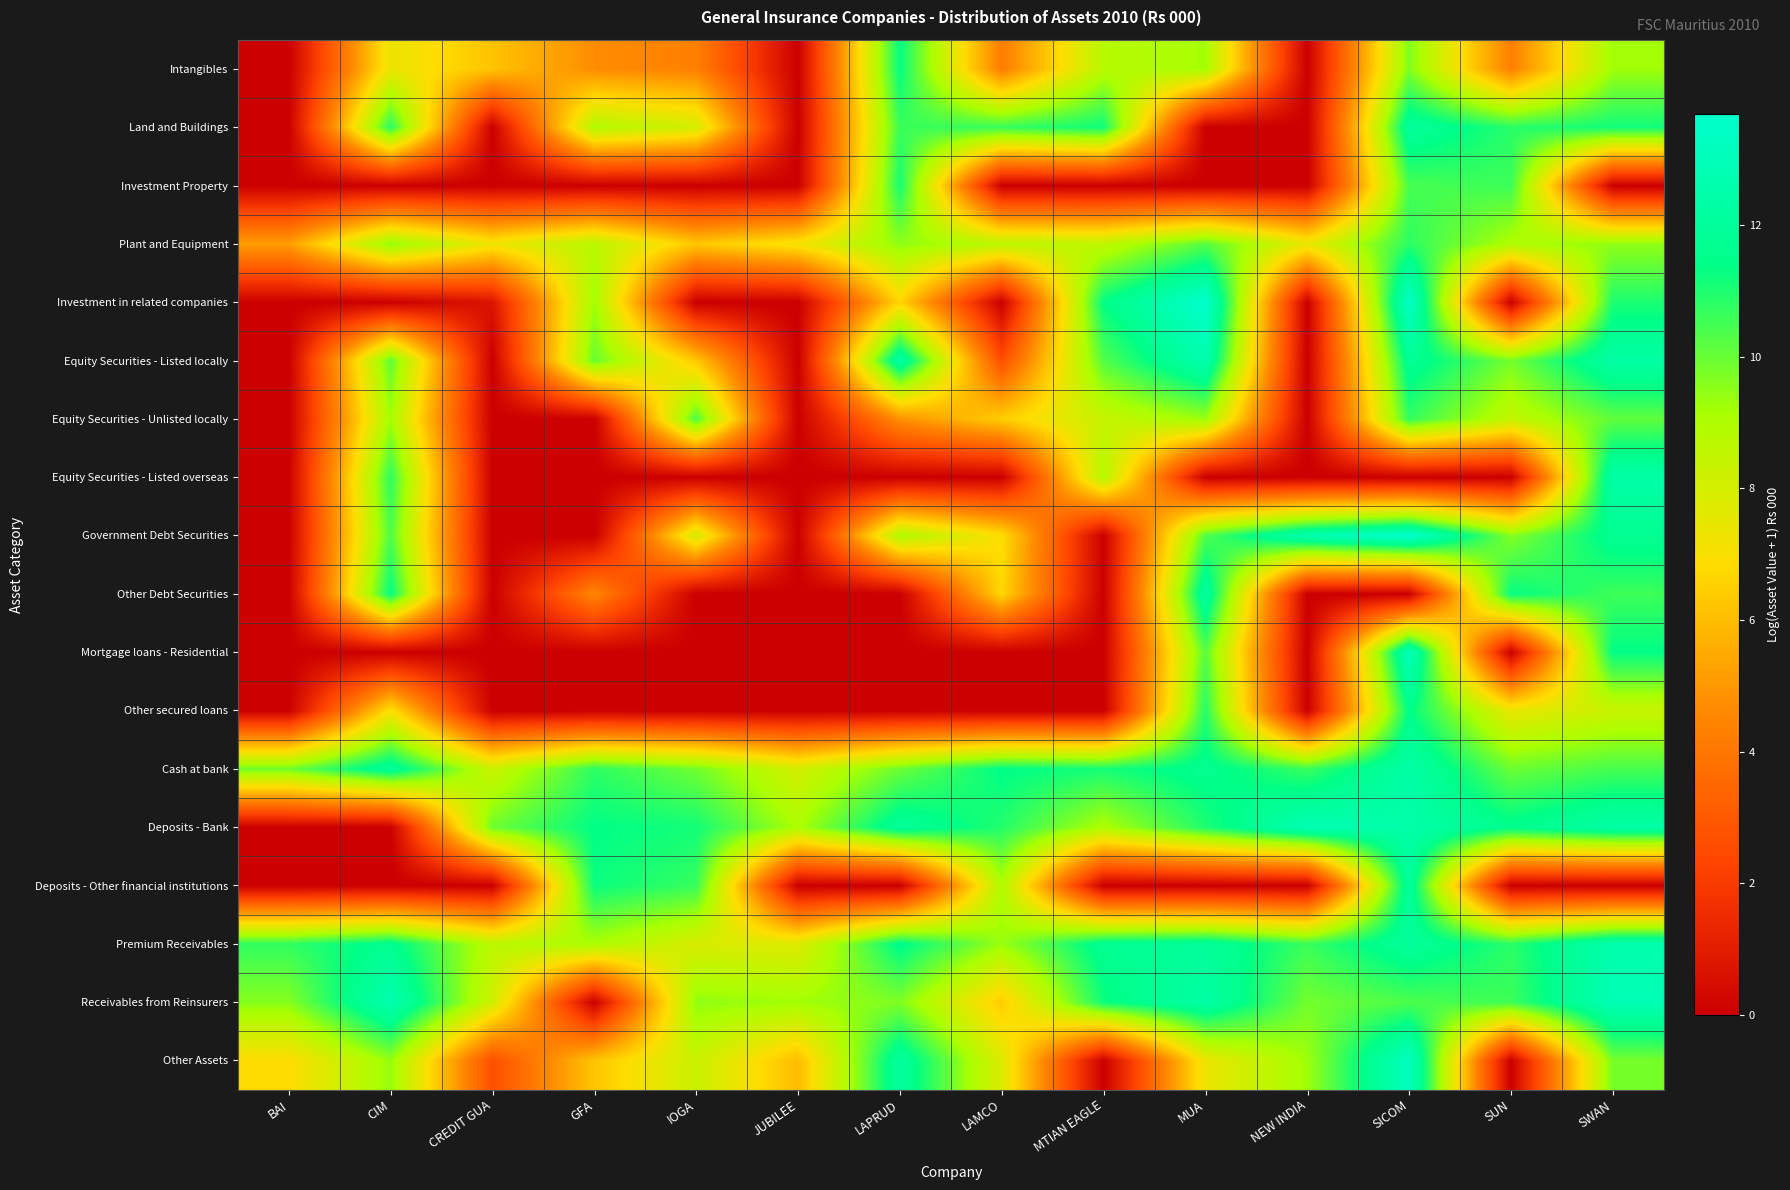

At which category does the chart reach its peak across all series?

MUA